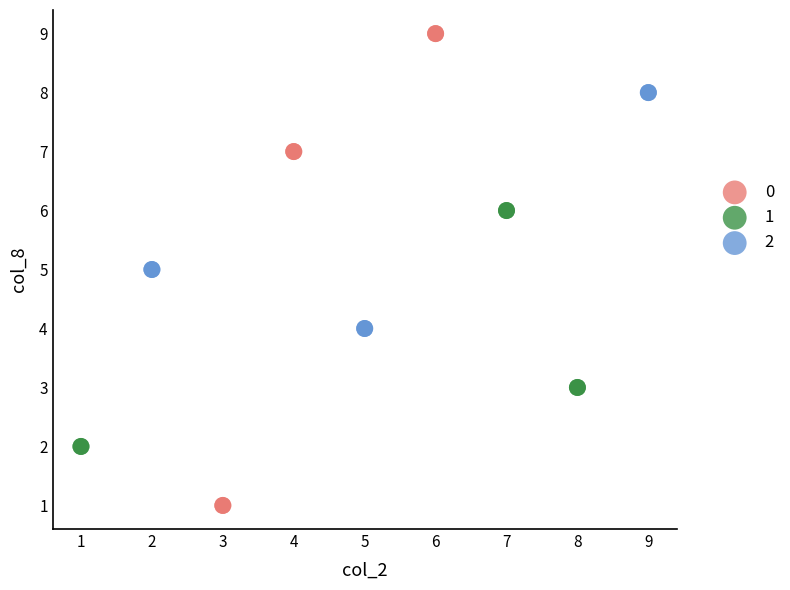

Which series has the largest Y range (max minus min)?

0